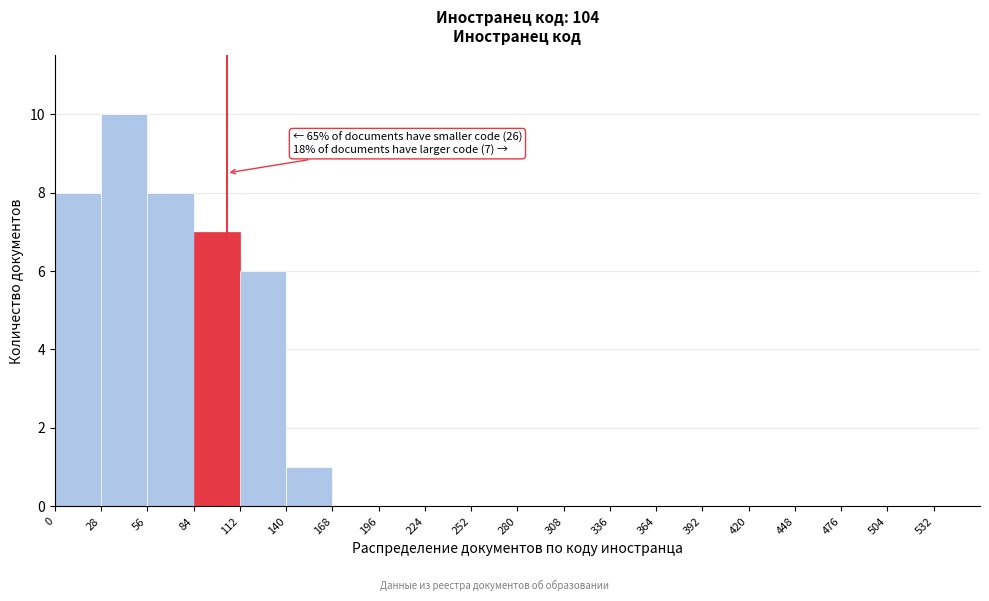

Which range on the x-axis has the tallest bar?

28 to 56